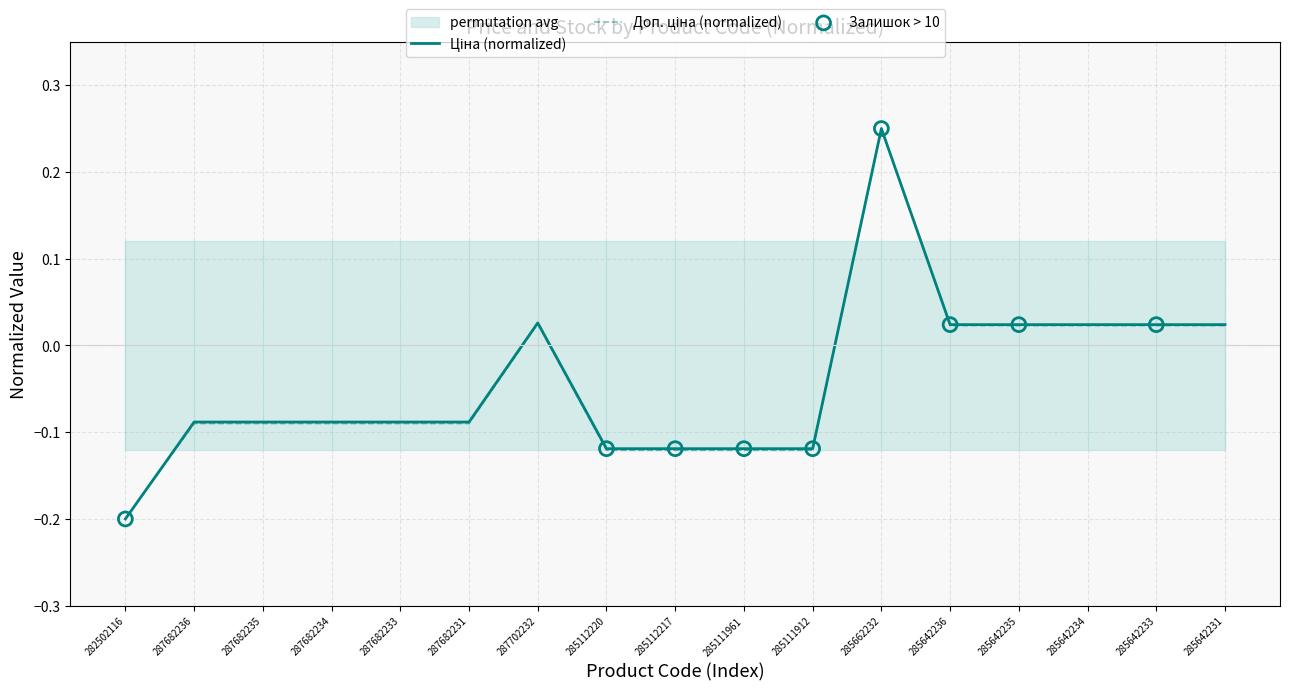

At how many categories does at least one series exceed 0?

7